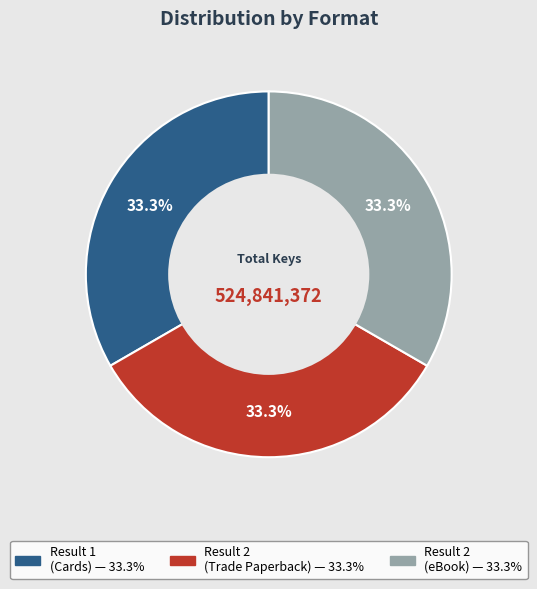

To the nearest percent, what is the average slice percentage?

33%